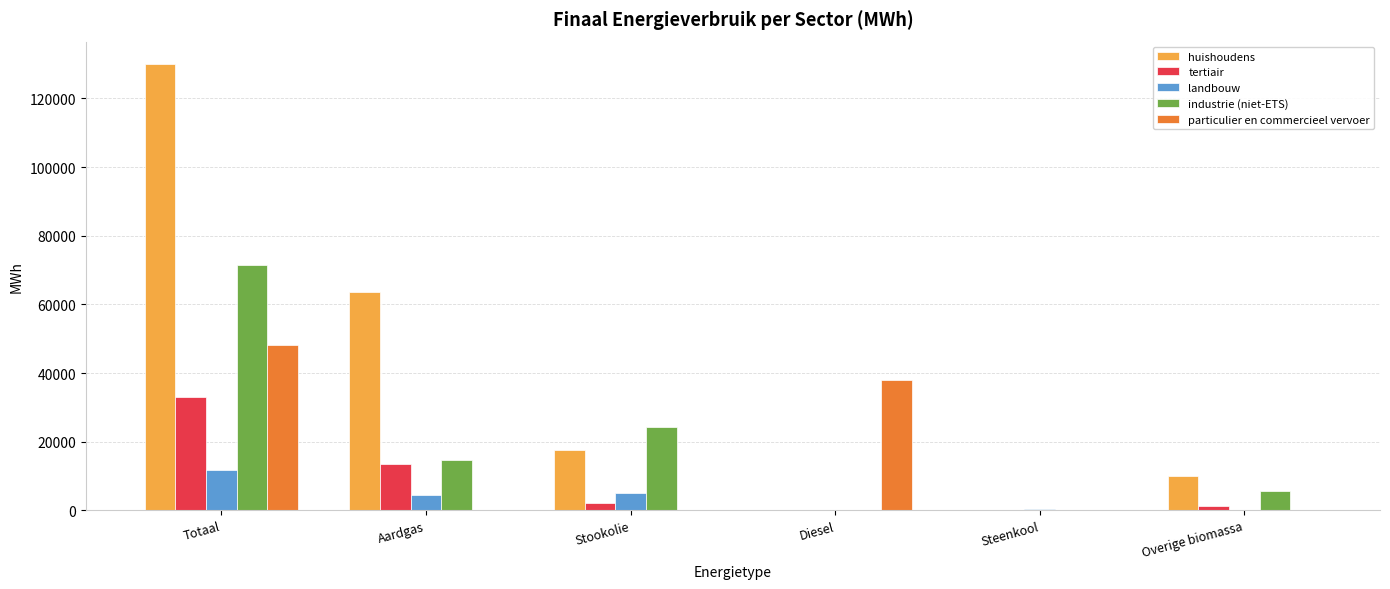

Between Aardgas and Steenkool, which series saw the biggest shift?

huishoudens